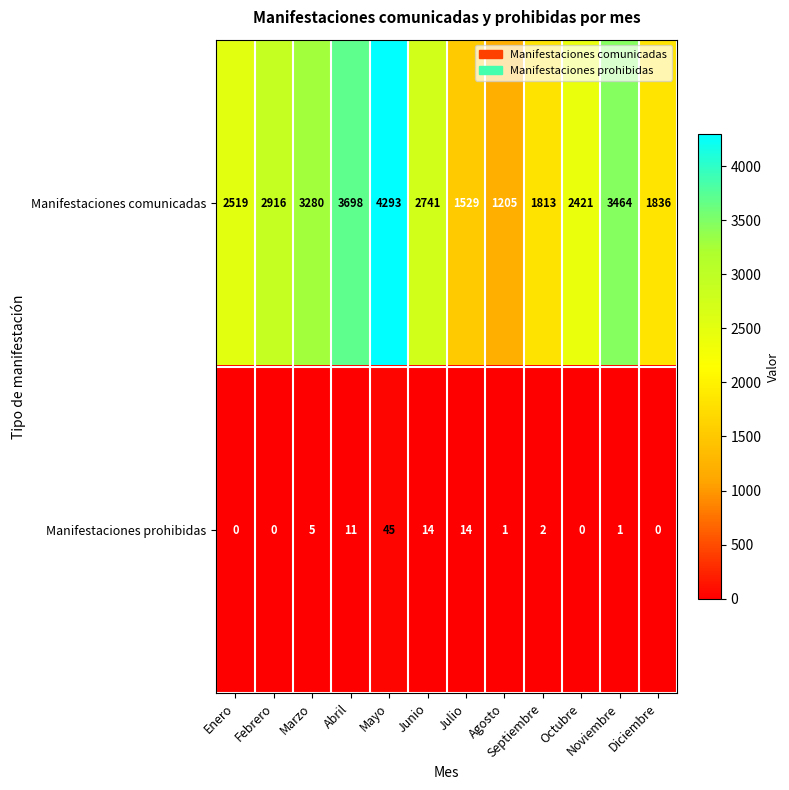

What is the sum of all Manifestaciones prohibidas values?

93